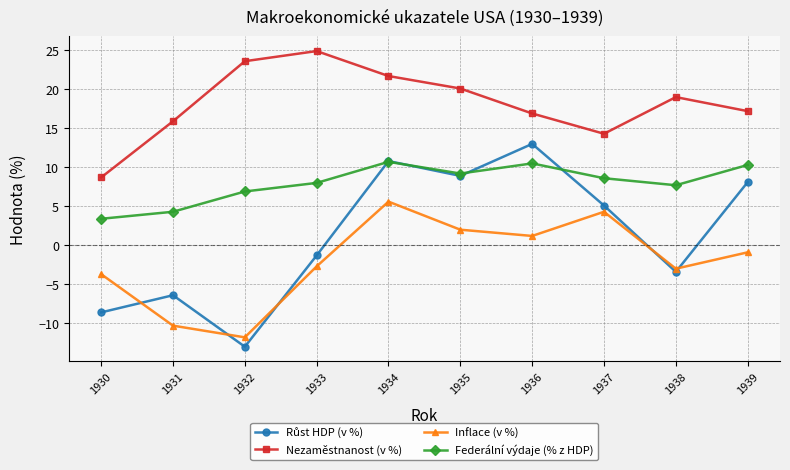

True or false: Nezaměstnanost (v %) and Federální výdaje (% z HDP) intersect in this chart.

False